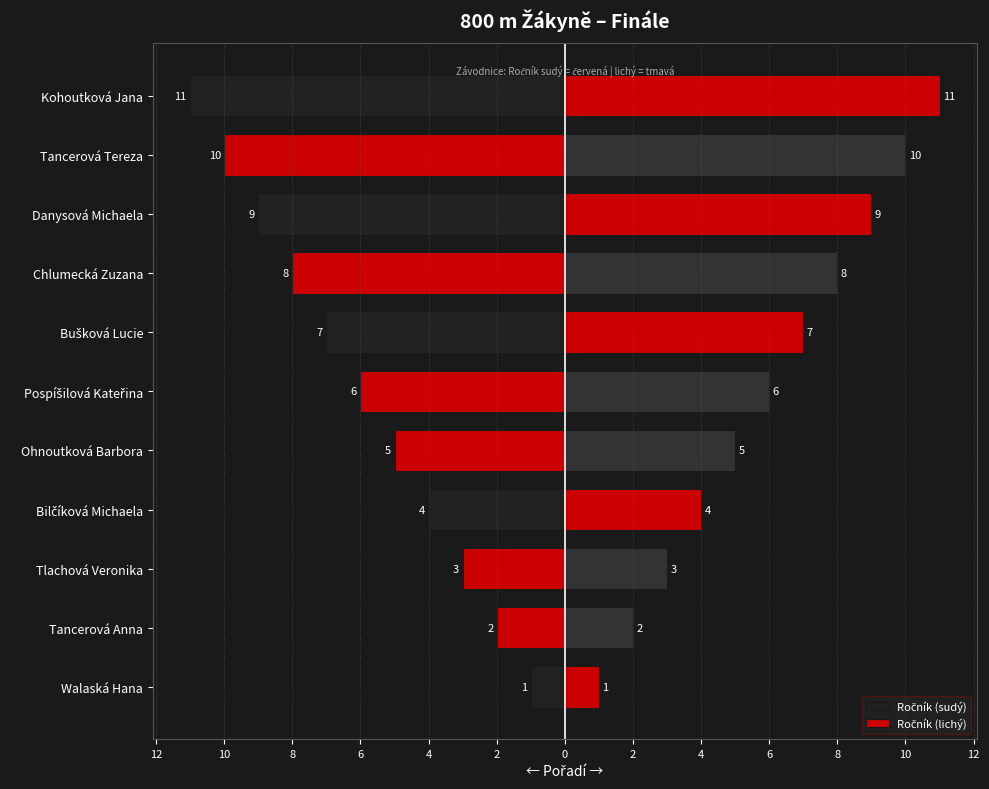

Which series has the largest total across all categories?

Ročník (lichý)